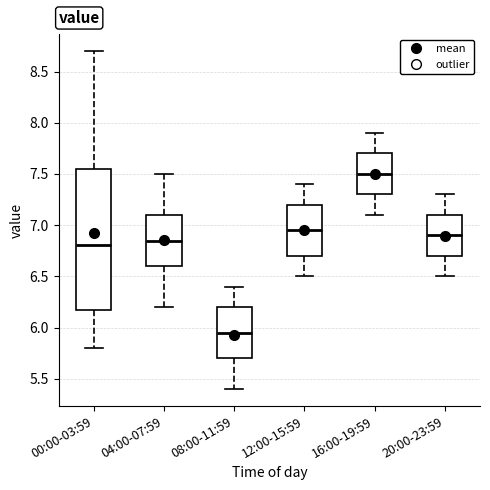

Reading left to right, transcribe this box plot: for each box, give where its median line is, the range the box spans, and where its two whiskers end, as read against the y-axis. The values are not printed on the chart, so give them approximately, as read against the axis.

00:00-03:59: median 6.80, box 6.15 to 7.55, whiskers 5.80 to 8.70
04:00-07:59: median 6.85, box 6.60 to 7.10, whiskers 6.20 to 7.50
08:00-11:59: median 5.95, box 5.70 to 6.20, whiskers 5.40 to 6.40
12:00-15:59: median 6.95, box 6.70 to 7.20, whiskers 6.50 to 7.40
16:00-19:59: median 7.50, box 7.30 to 7.70, whiskers 7.10 to 7.90
20:00-23:59: median 6.90, box 6.70 to 7.10, whiskers 6.50 to 7.30